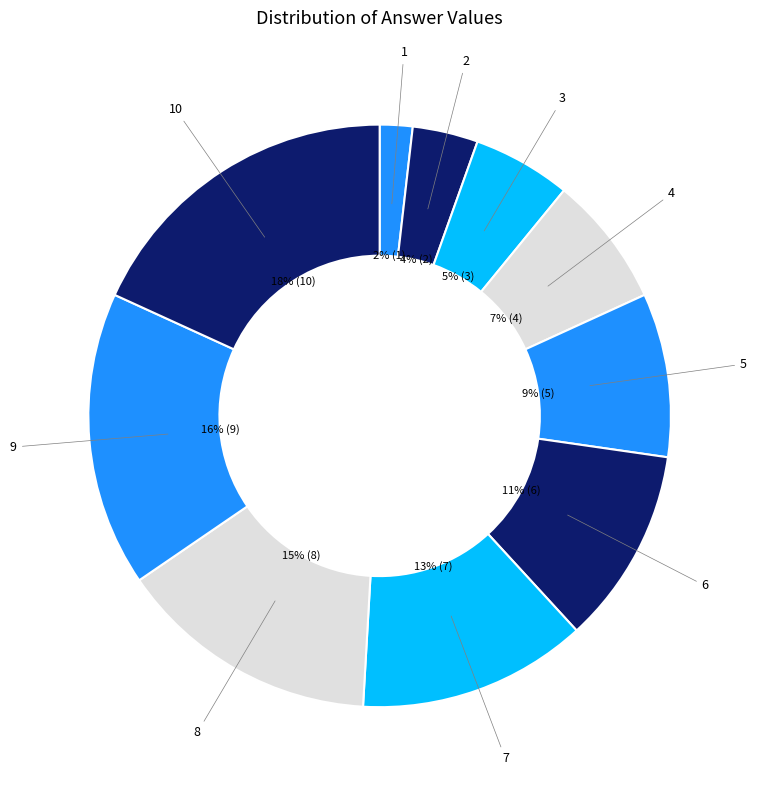

What is the ratio of the value at 10 to the value at 5?

2.0